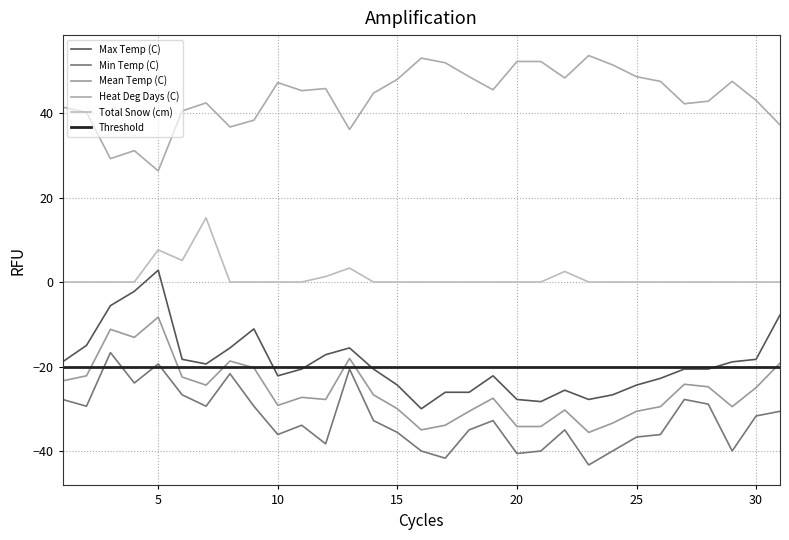

Which series has the largest total across all categories?

Heat Deg Days (C)